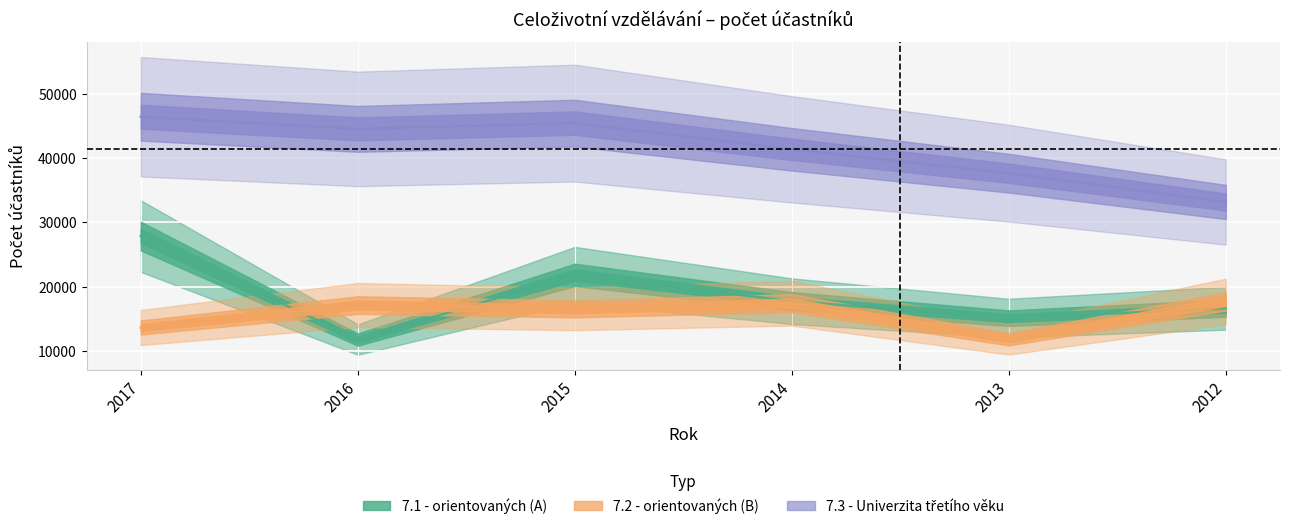

What are all the series names shown in the legend?

7.1 - orientovaných (A), 7.2 - orientovaných (B), 7.3 - Univerzita třetího věku